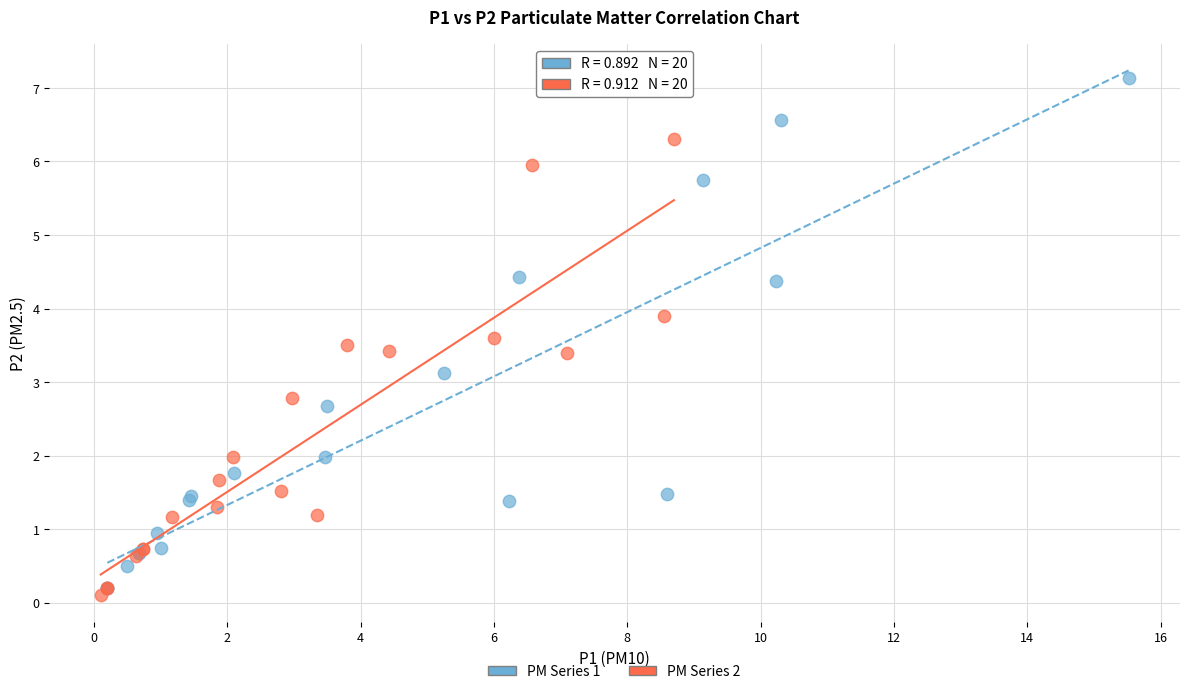

Which series reaches the maximum Y coordinate?

PM Series 1